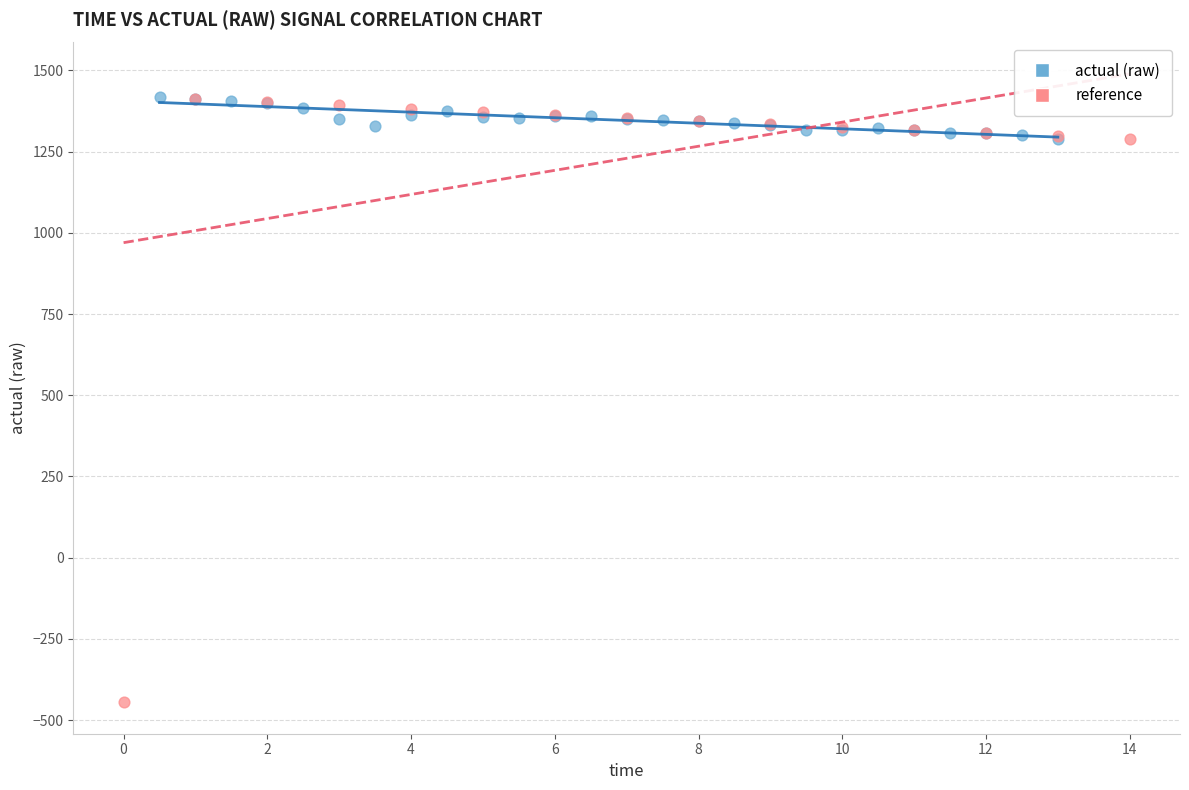

Which series contains the lowest Y value?

reference